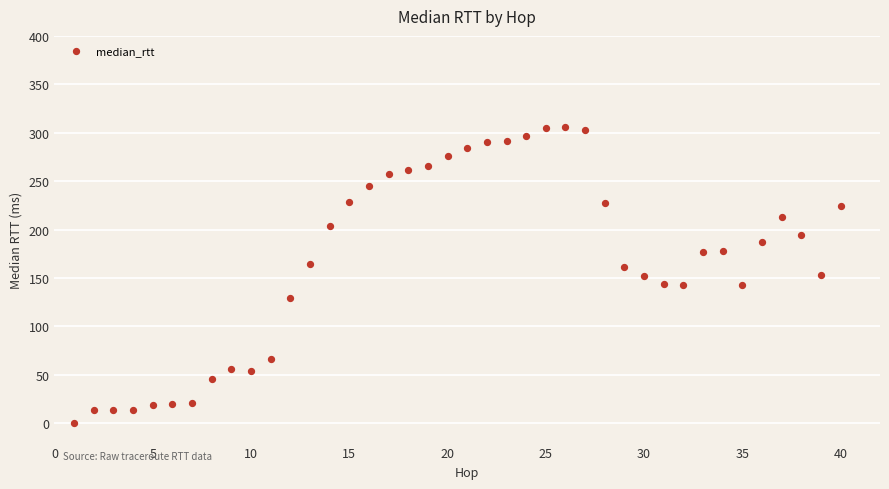

What is the range of X values (max minus min)?

39.0